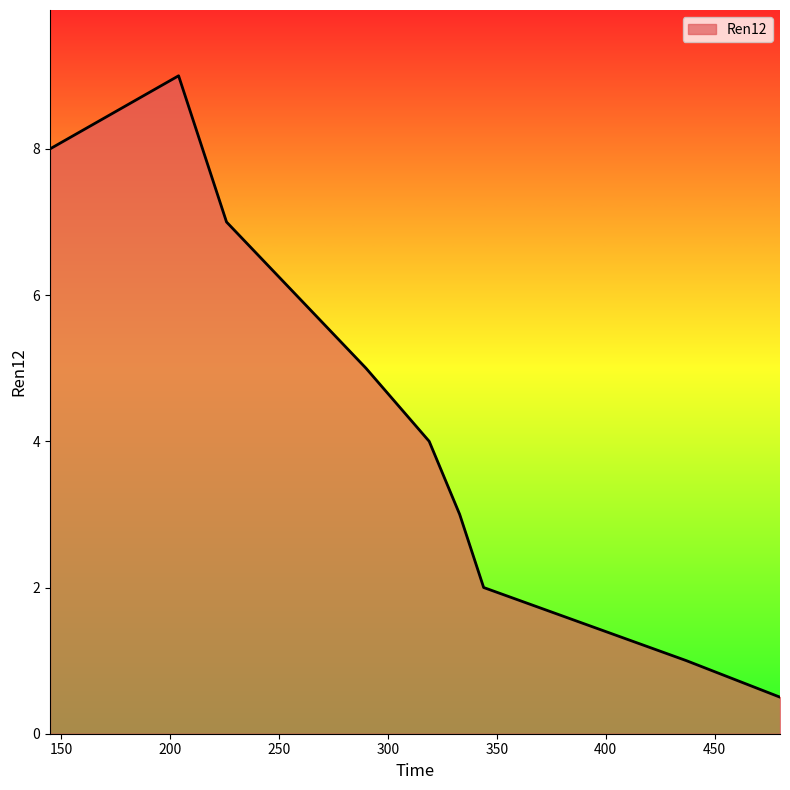

What is the maximum value shown in the chart?

9.0